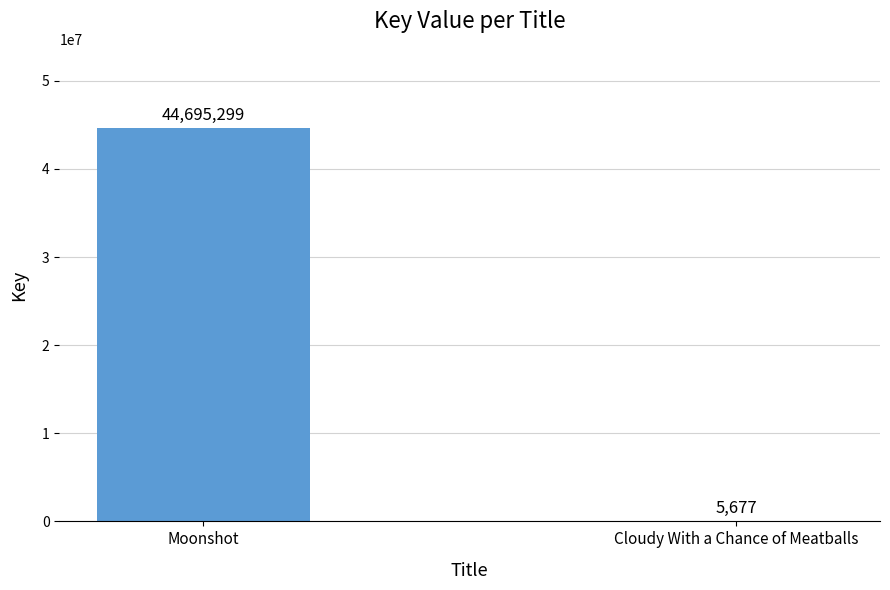

What is the sum of the values at Cloudy With a Chance of Meatballs and Moonshot?

44700976